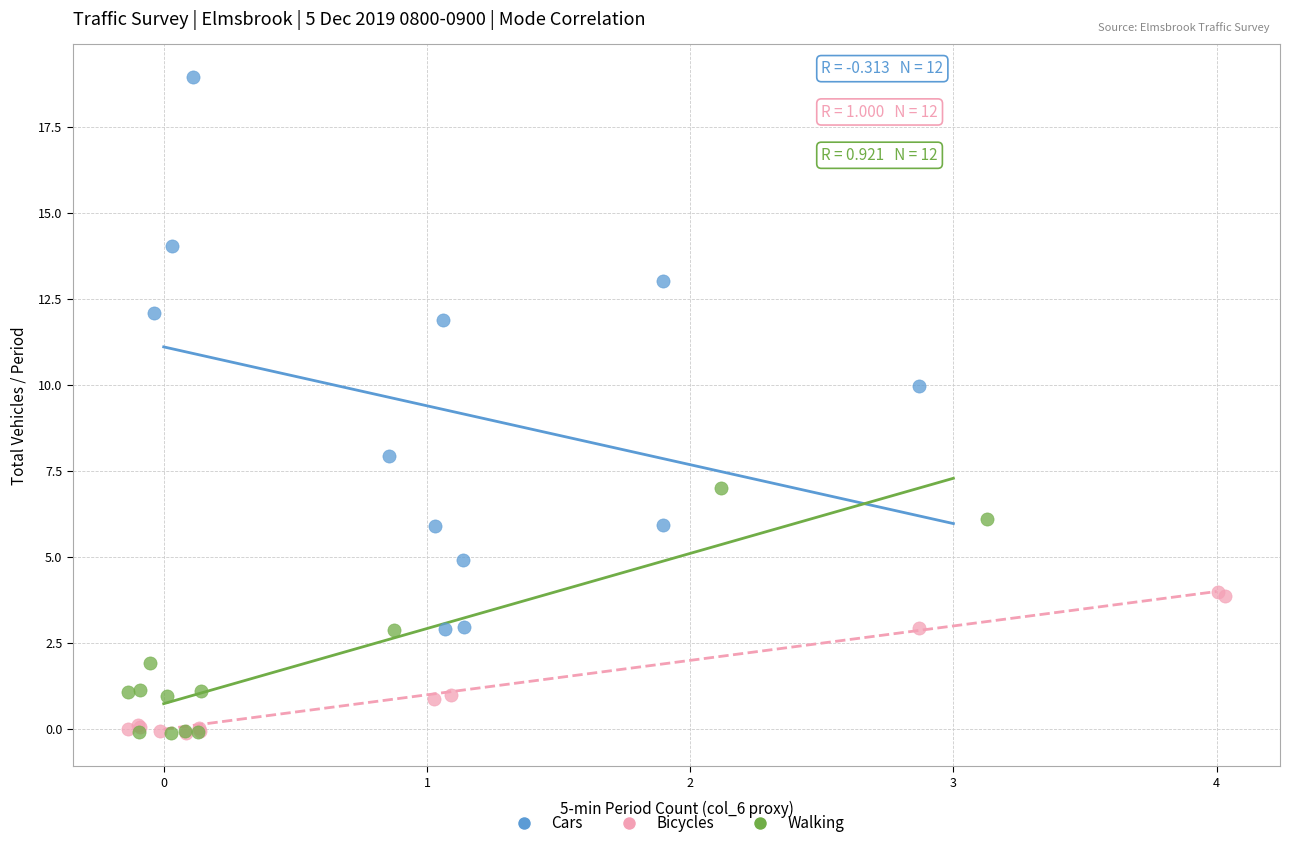

Which series contains the highest Y value?

Cars